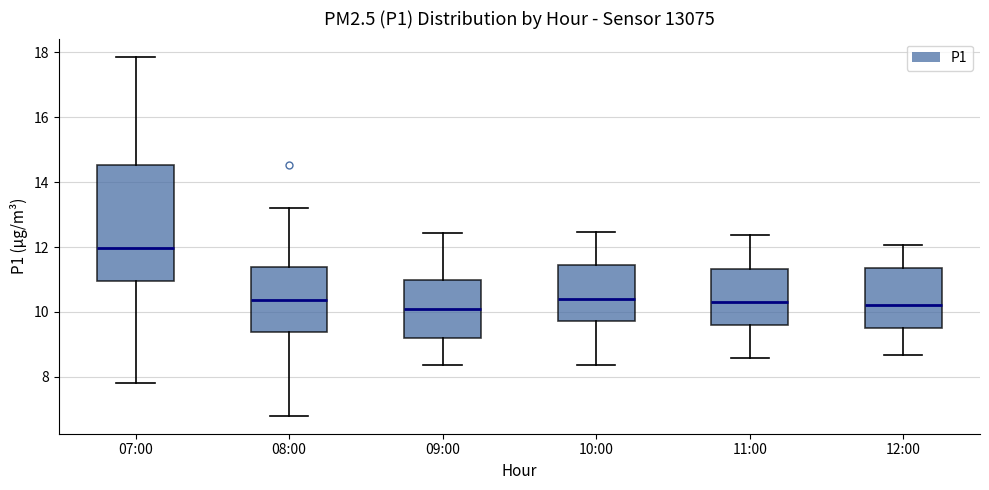

Reading left to right, read every box against the y-axis: the position of its median line, the range the box covers, and the ends of its whiskers. The values are not printed on the chart, so give them approximately, as read against the axis.

07:00: median 12.0, box 11.0 to 14.6, whiskers 7.8 to 17.8
08:00: median 10.4, box 9.4 to 11.4, whiskers 6.8 to 13.2
09:00: median 10.2, box 9.2 to 11.0, whiskers 8.4 to 12.4
10:00: median 10.4, box 9.8 to 11.4, whiskers 8.4 to 12.4
11:00: median 10.4, box 9.6 to 11.4, whiskers 8.6 to 12.4
12:00: median 10.2, box 9.4 to 11.4, whiskers 8.6 to 12.0